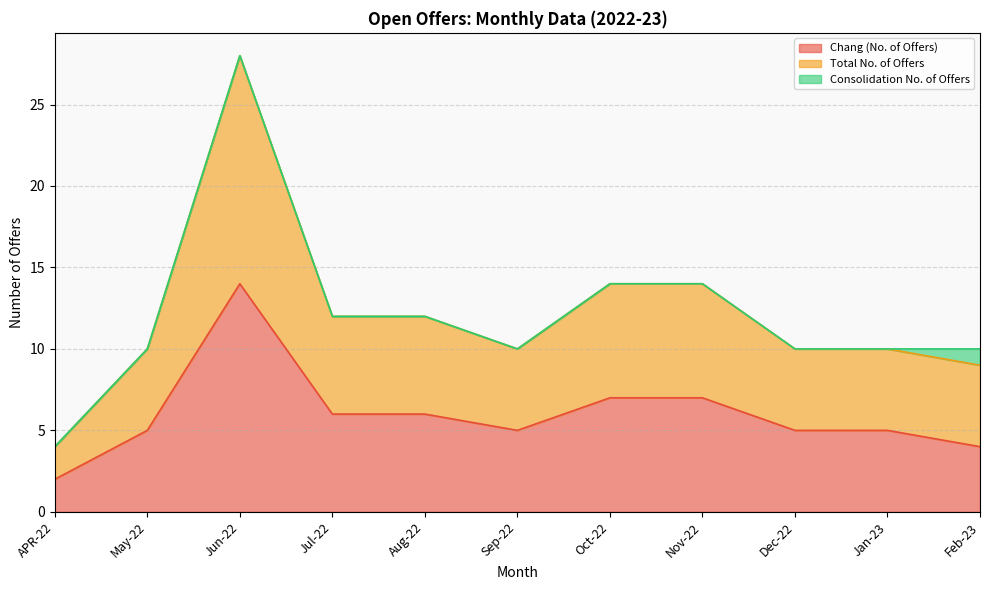

Which category has the highest value in the Chang (No. of Offers) series?

Jun-22